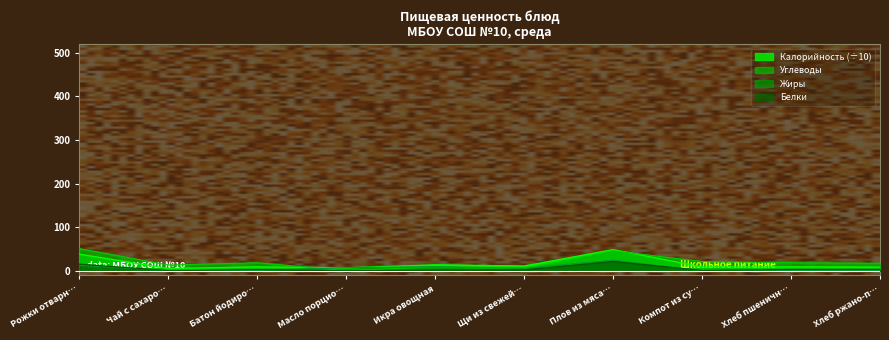

True or false: Белки and Углеводы intersect in this chart.

False